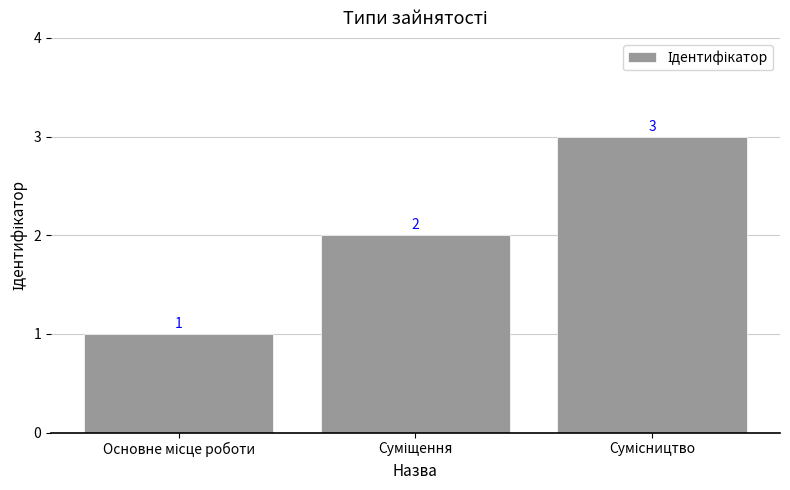

Are the bars grouped side by side (vs. stacked)?

No